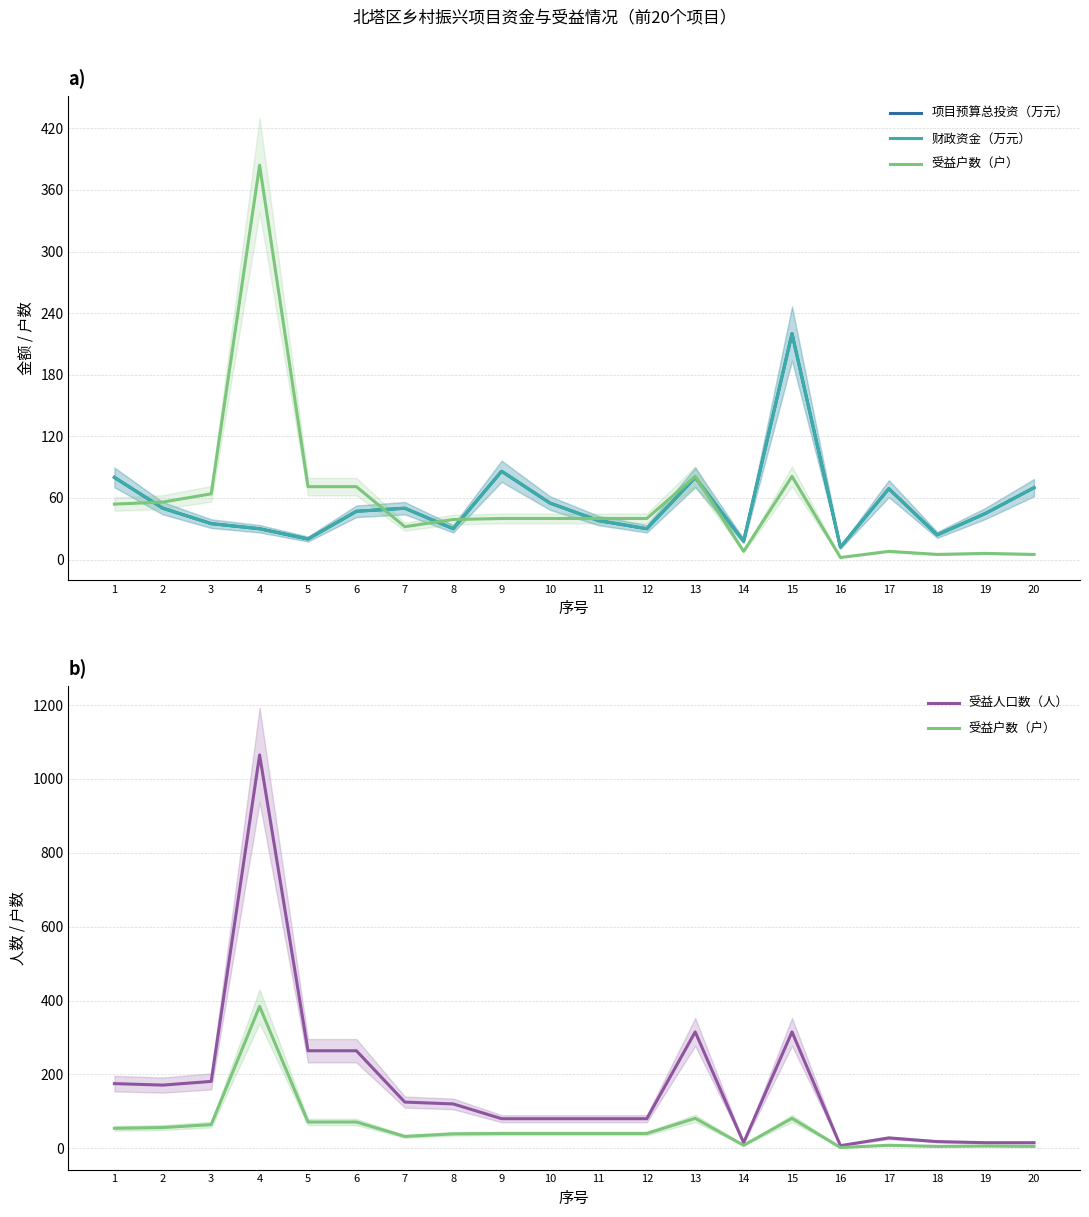

At which label is 受益户数（户） closest to 193?

13